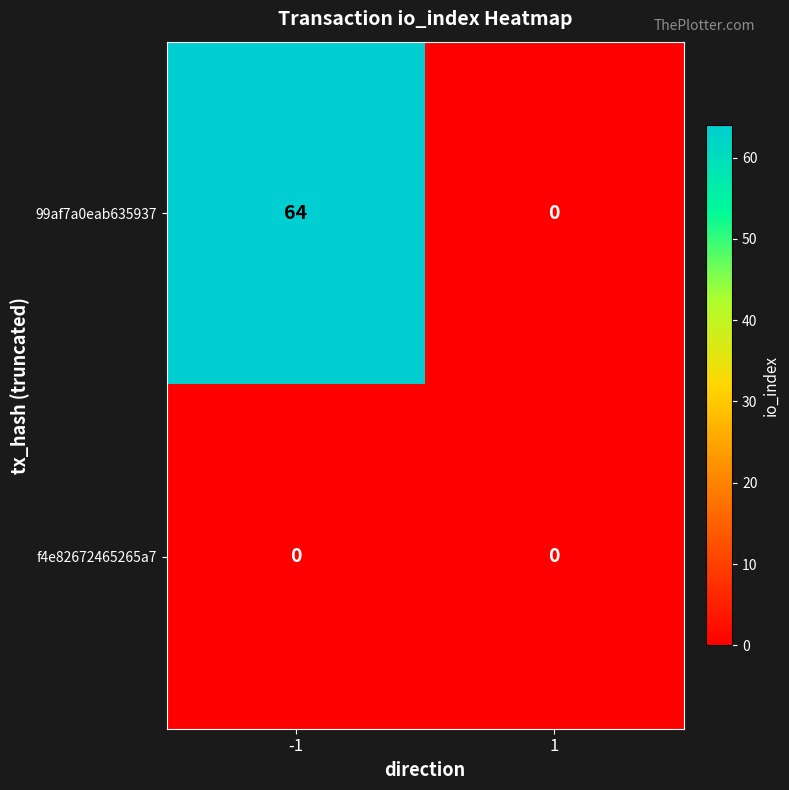

What value does the 99af7a0eab635937 series have at -1?

64